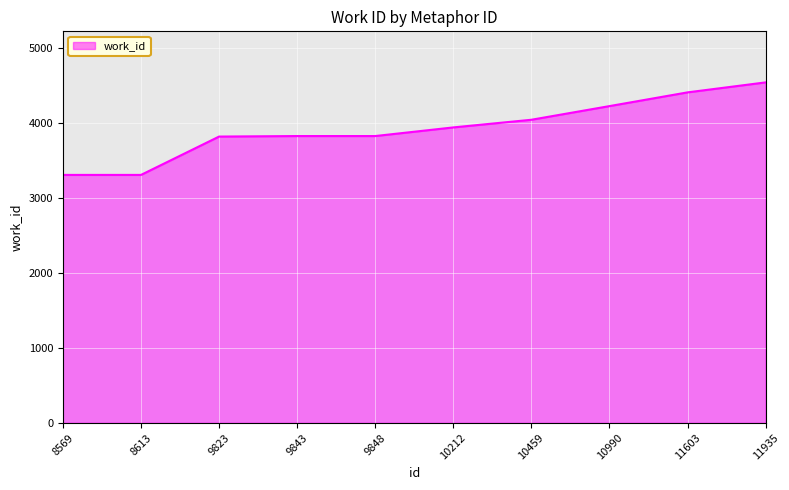

At which category does the chart reach its peak across all series?

11935